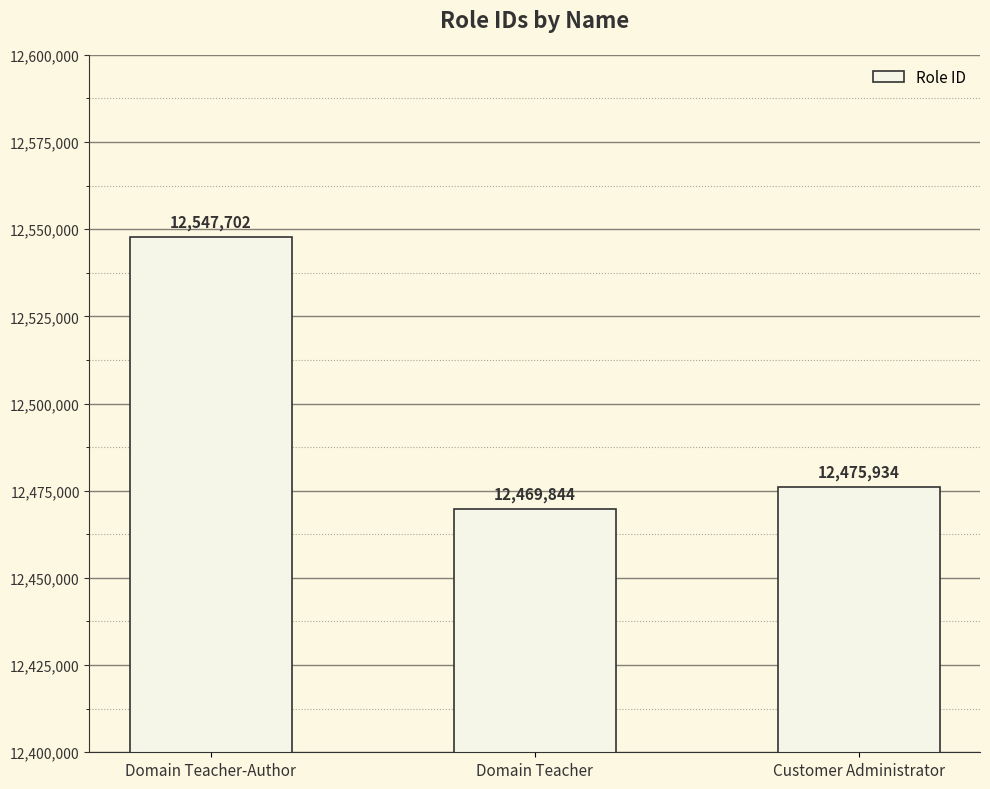

Read the value at Customer Administrator.

12475934